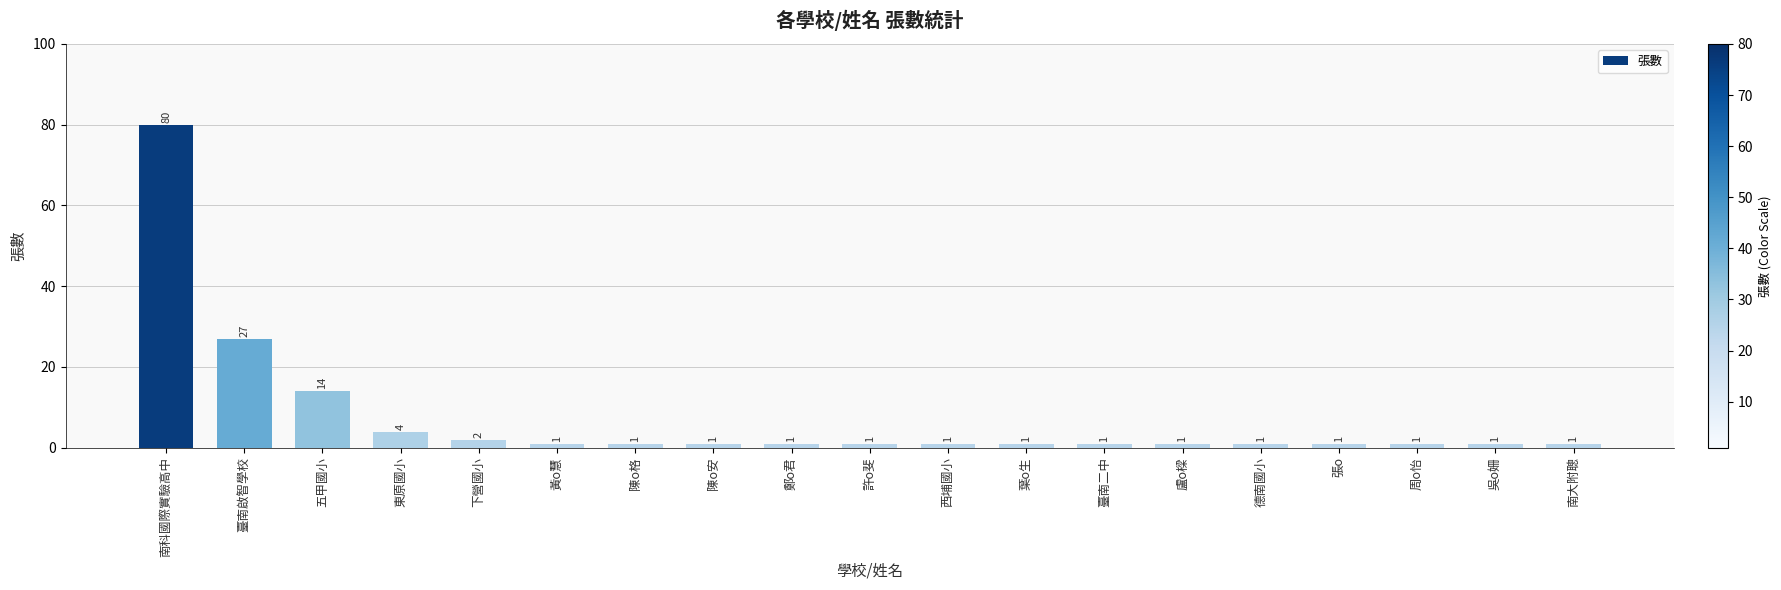

What is the value of the 12th bar from the left?

1